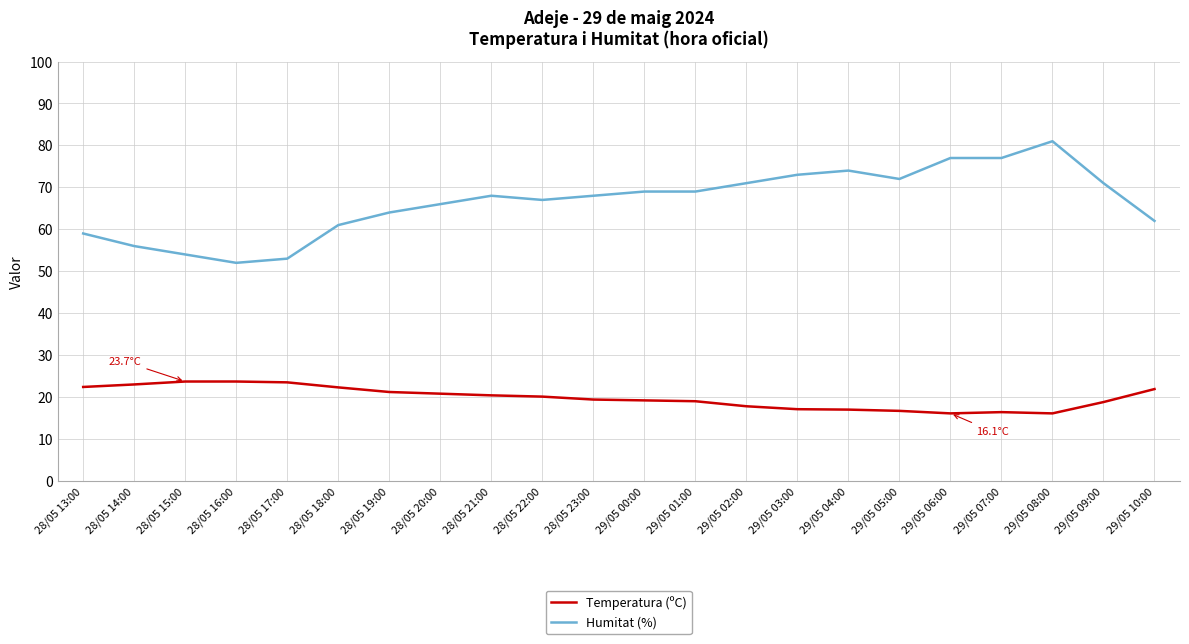

What is the difference between the second highest and minimum values in the Temperatura (ºC) series?

7.6